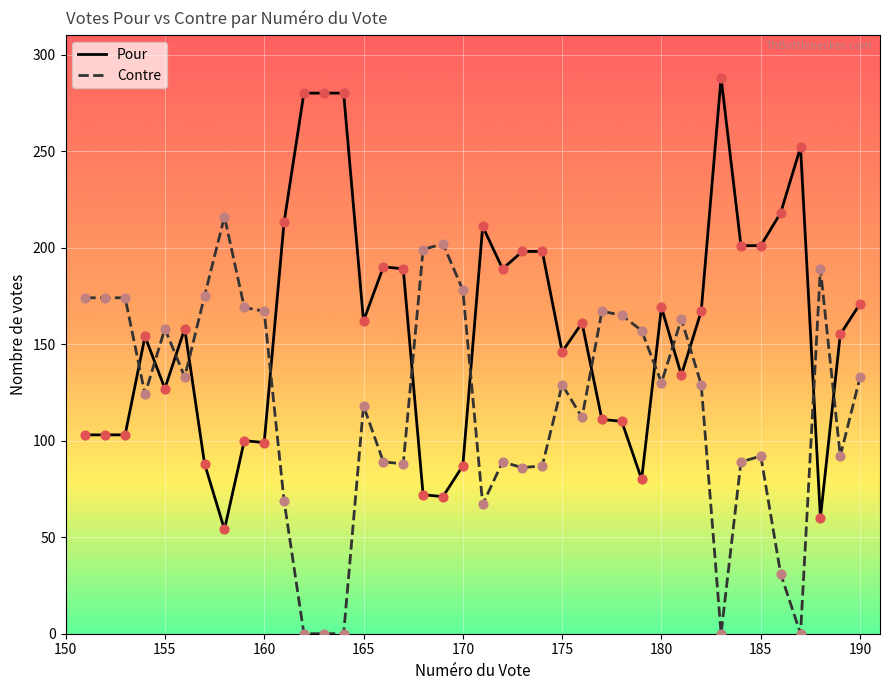

True or false: Contre and Pour cross at least once.

True